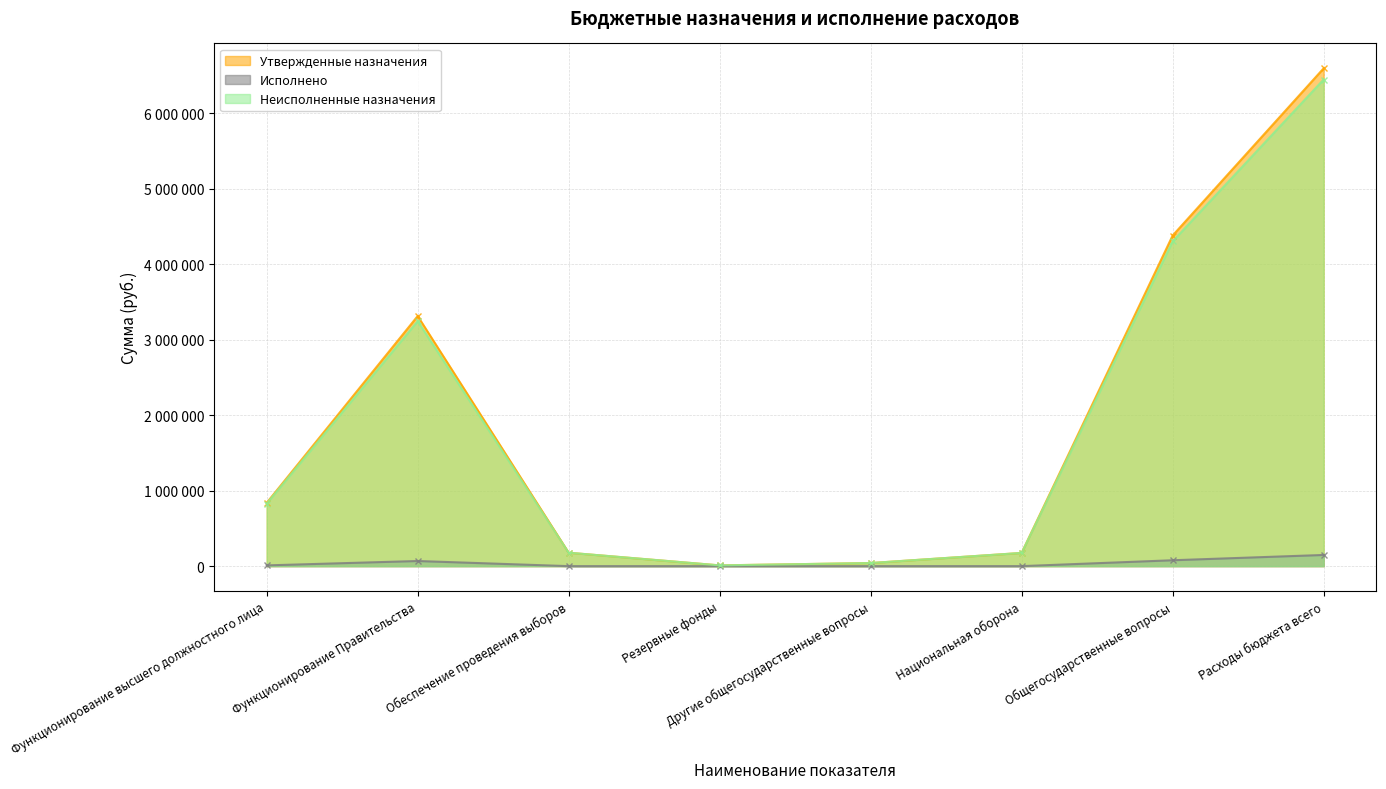

Reading left to right, what are all the values shown in this chart?

Утвержденные назначения: 837700.0	3311800.0	177700.0	10000.0	41000.0	174800.0	4378200.0	6592000.0
Исполнено: 10000.0	67856.1	0.0	0.0	0.0	0.0	77856.1	147942.0
Неисполненные назначения: 827700.0	3243943.9	177700.0	10000.0	41000.0	174800.0	4300343.9	6444058.0